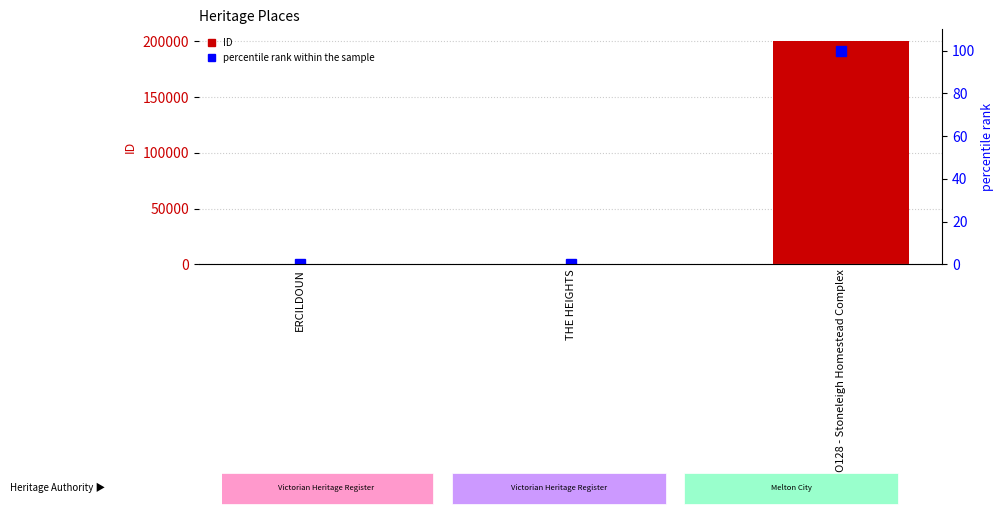

What is the value of the percentile rank within the sample bar at the 3rd from the left?

100.0